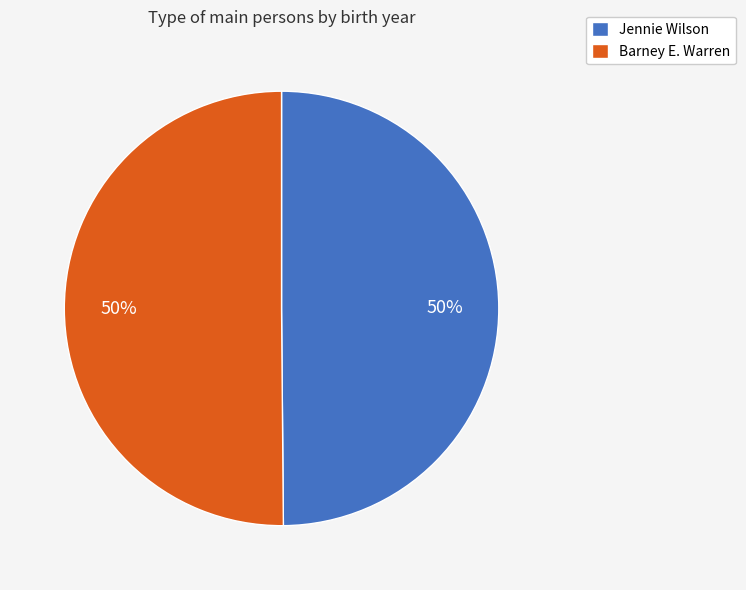

True or false: Barney E. Warren accounts for 41% of the total.

False